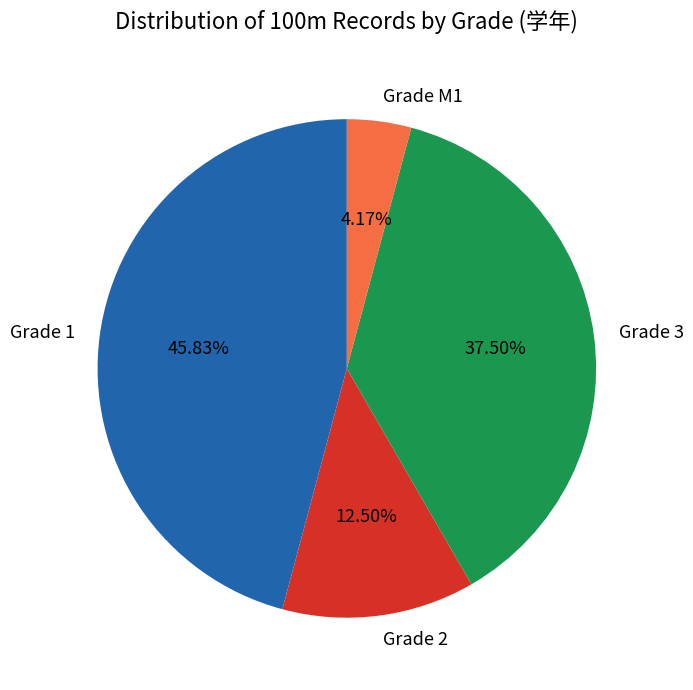

To the nearest percent, what is the average slice percentage?

25%